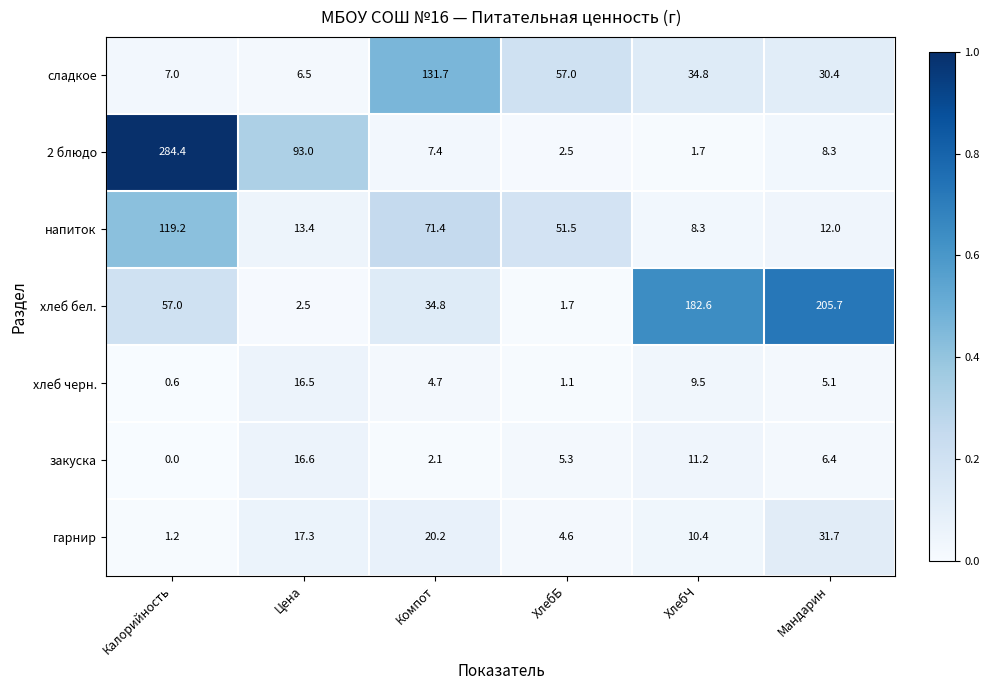

The хлеб бел. series shows 1.7 at ХлебБ. True or false?

True